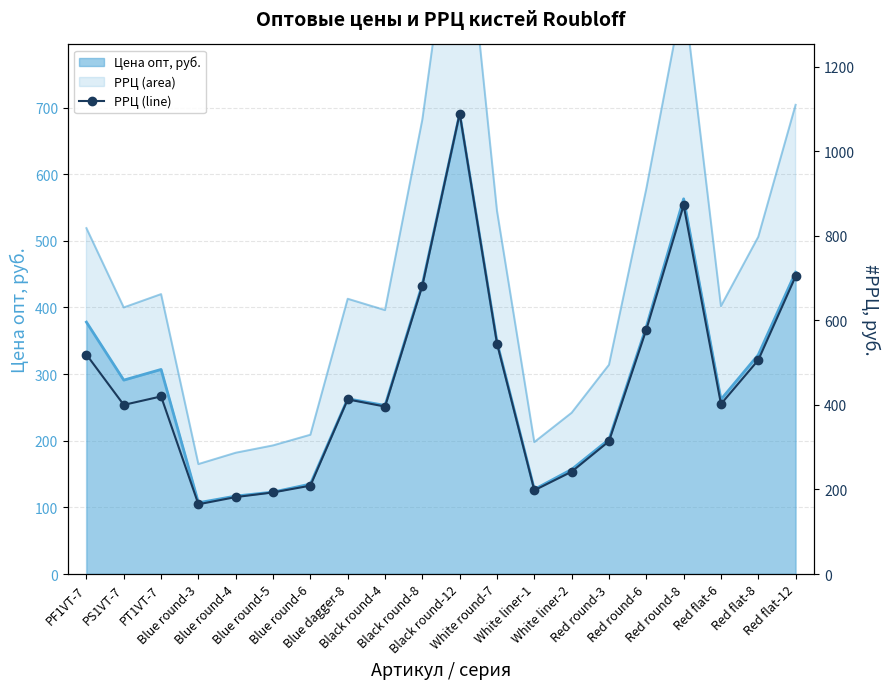

Count the number of values greater than 413.

9